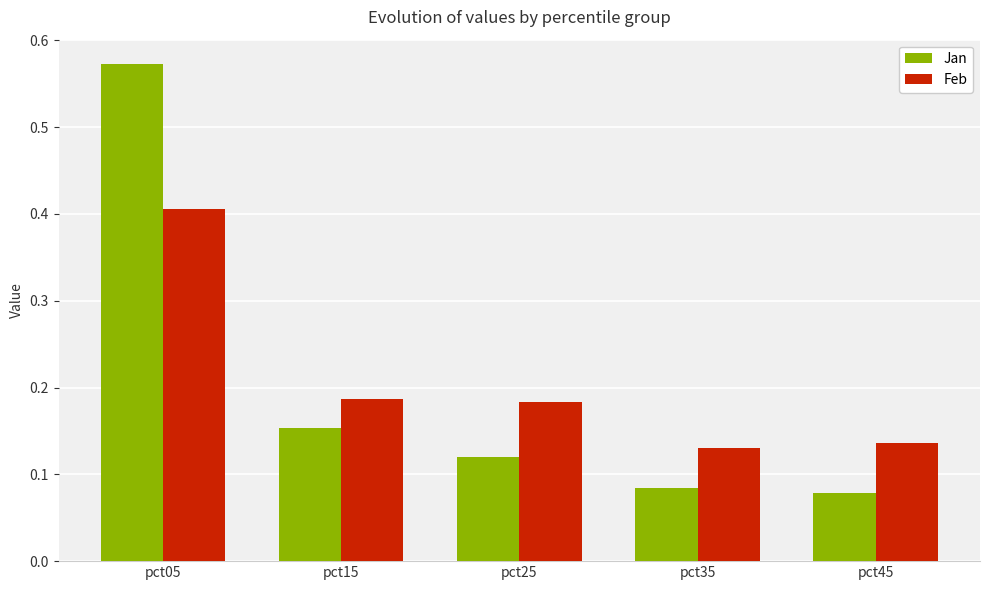

How many Feb values are between 0 and 1?

5